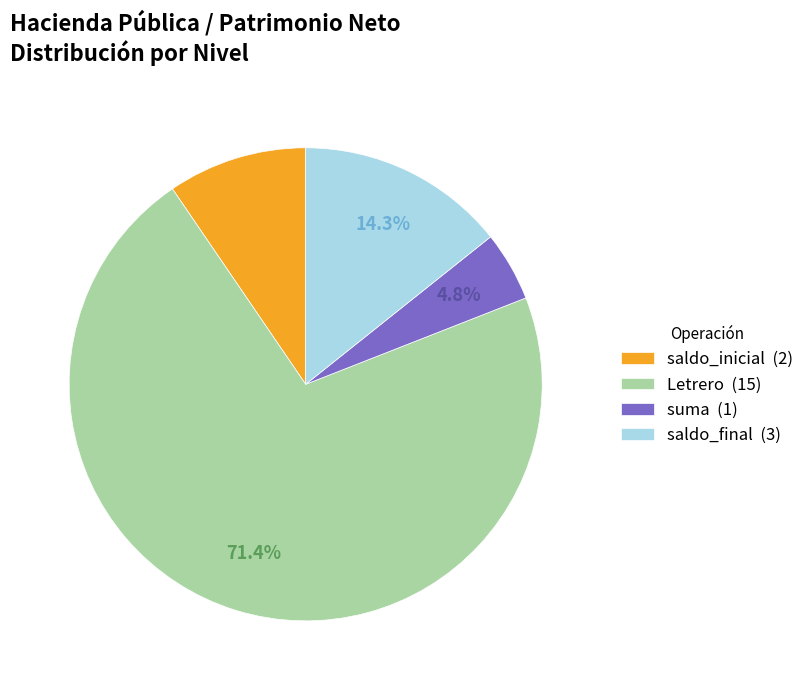

Which slice is the smallest?

suma (1)